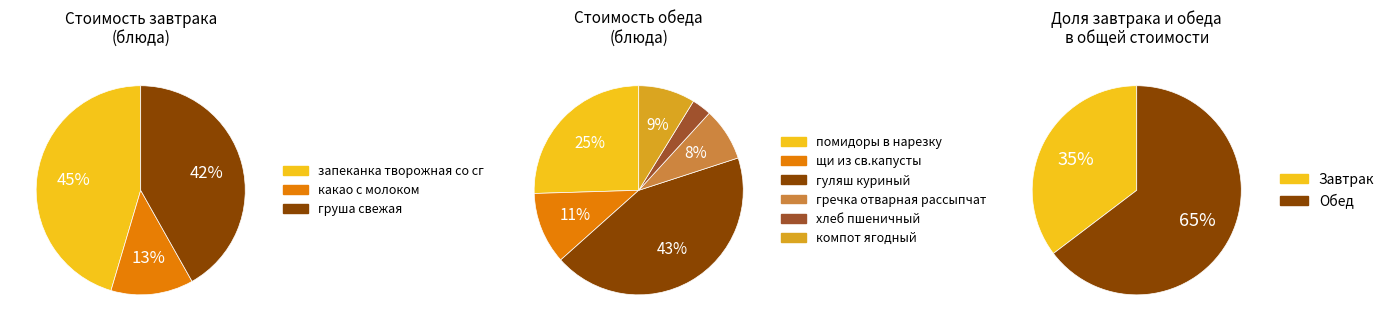

Do хлеб пшеничный and помидоры в нарезку together represent more than half of the pie?

No